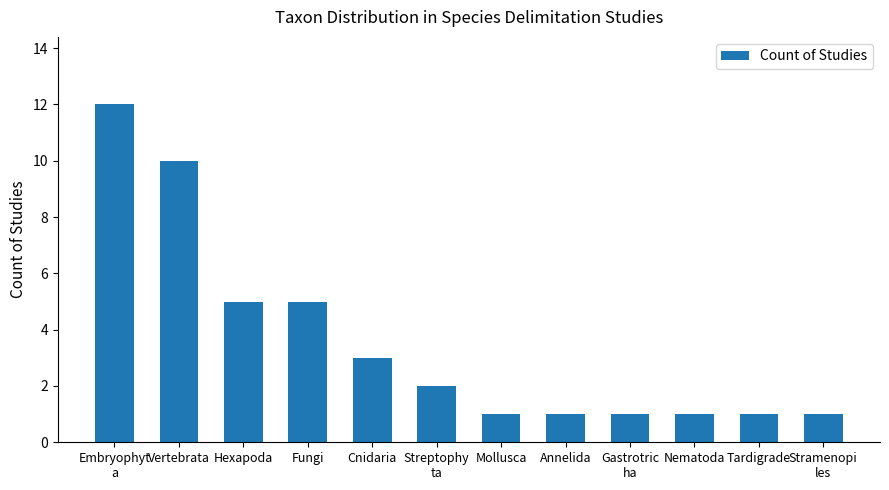

The chart shows a value of 3 at Cnidaria. True or false?

True